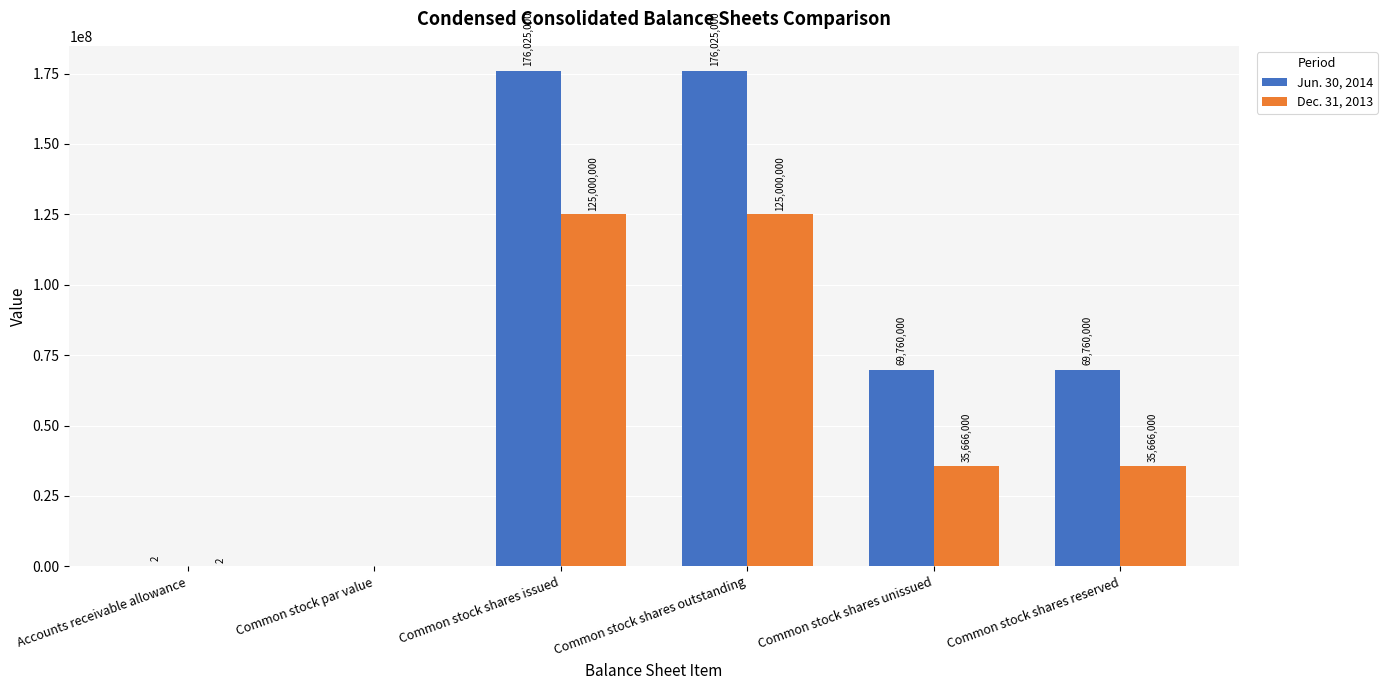

Is the value of Dec. 31, 2013 at Accounts receivable allowance greater than the value of Jun. 30, 2014 at Common stock shares issued?

No